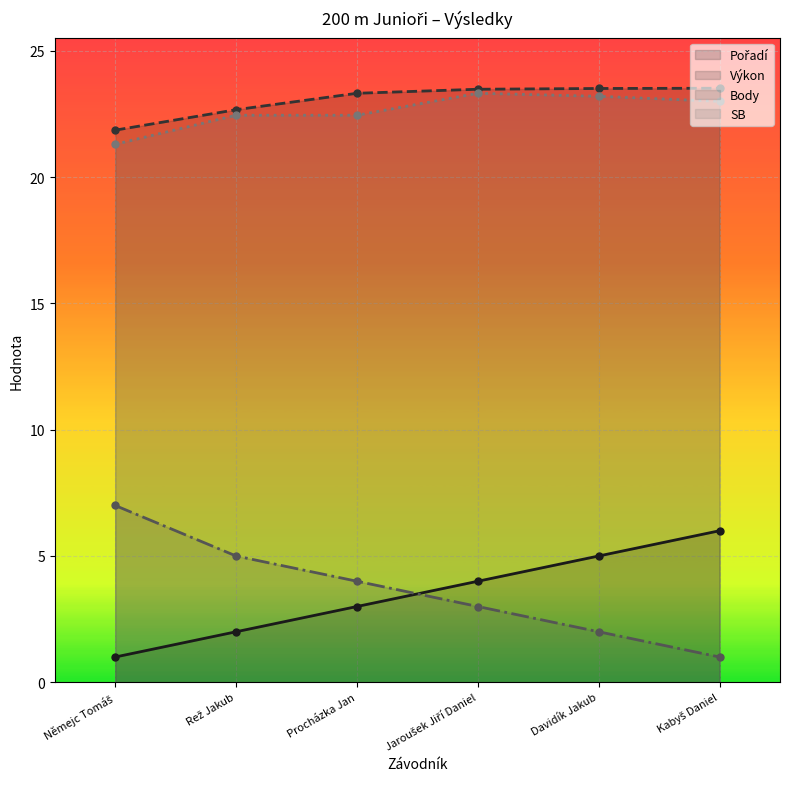

Is it true that Pořadí equals 5.4 at Jaroušek Jiří Daniel?

False